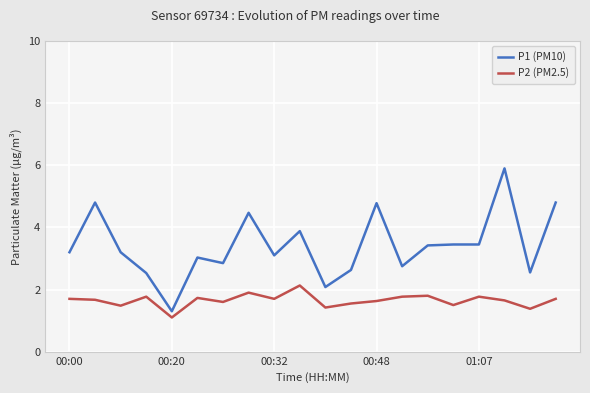

What is the sum of all P1 (PM10) values?

68.2